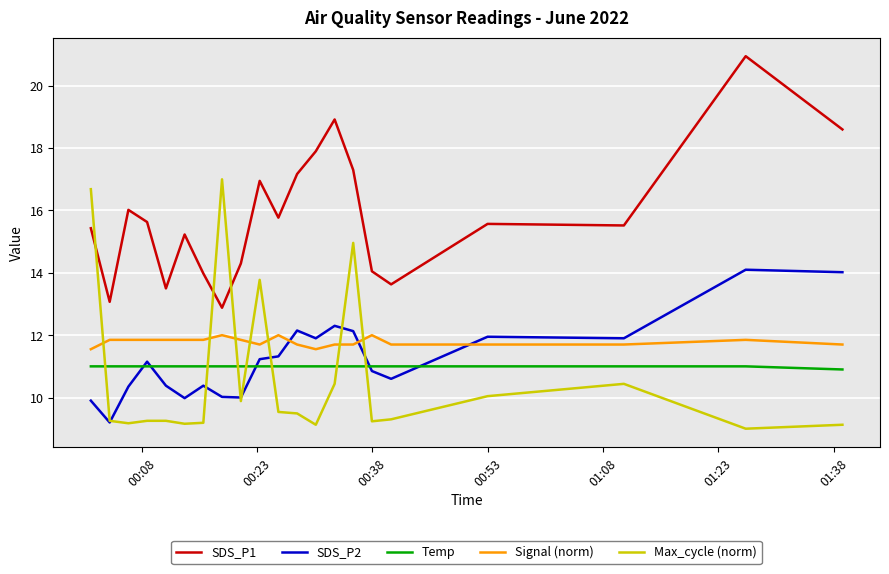

What is the smallest value displayed?

9.0